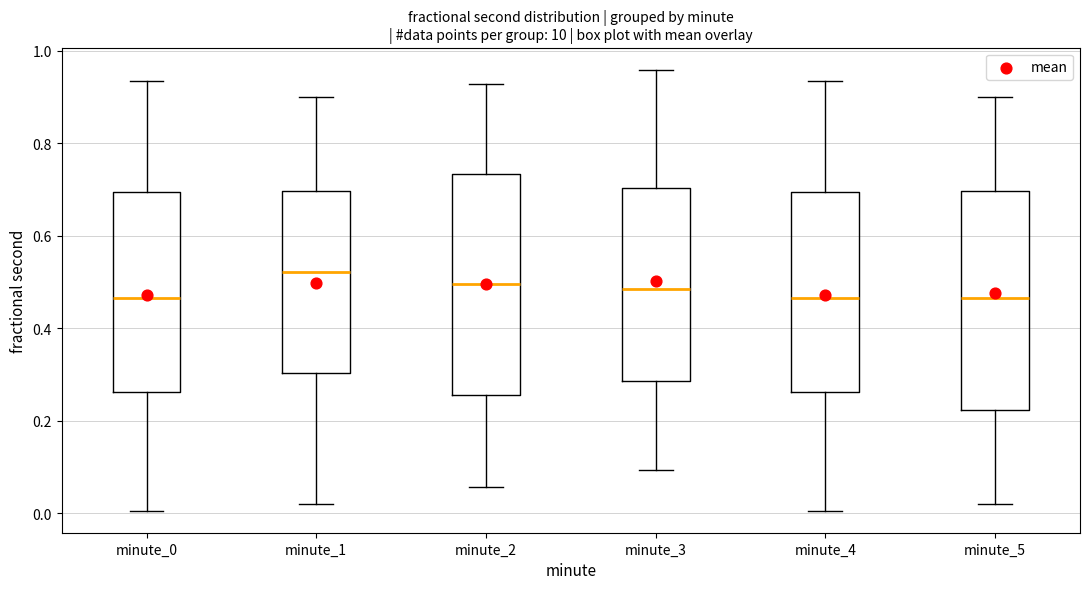

Which box has the highest median line?

minute_1